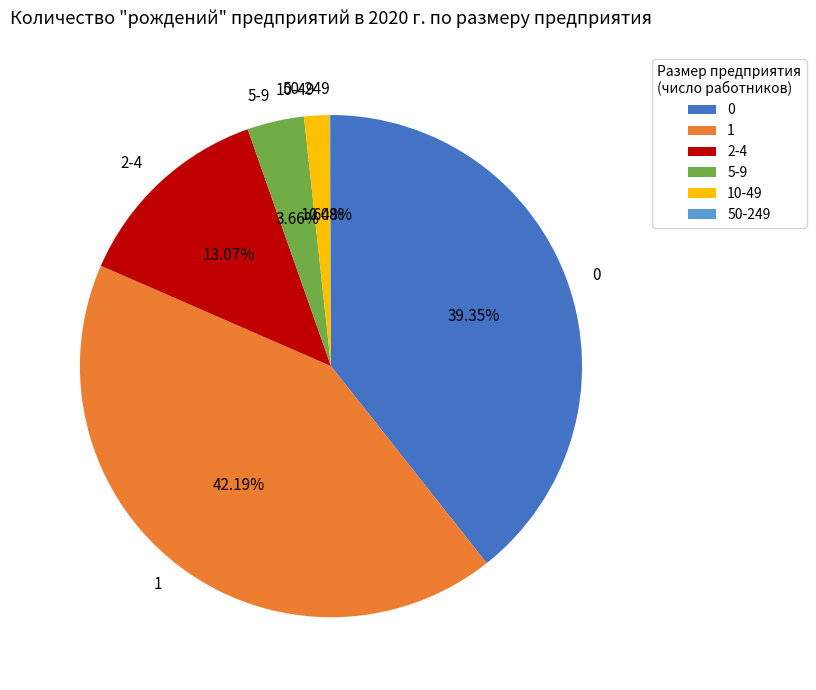

What is the ratio of the value at 0 to the value at 2-4?

3.0